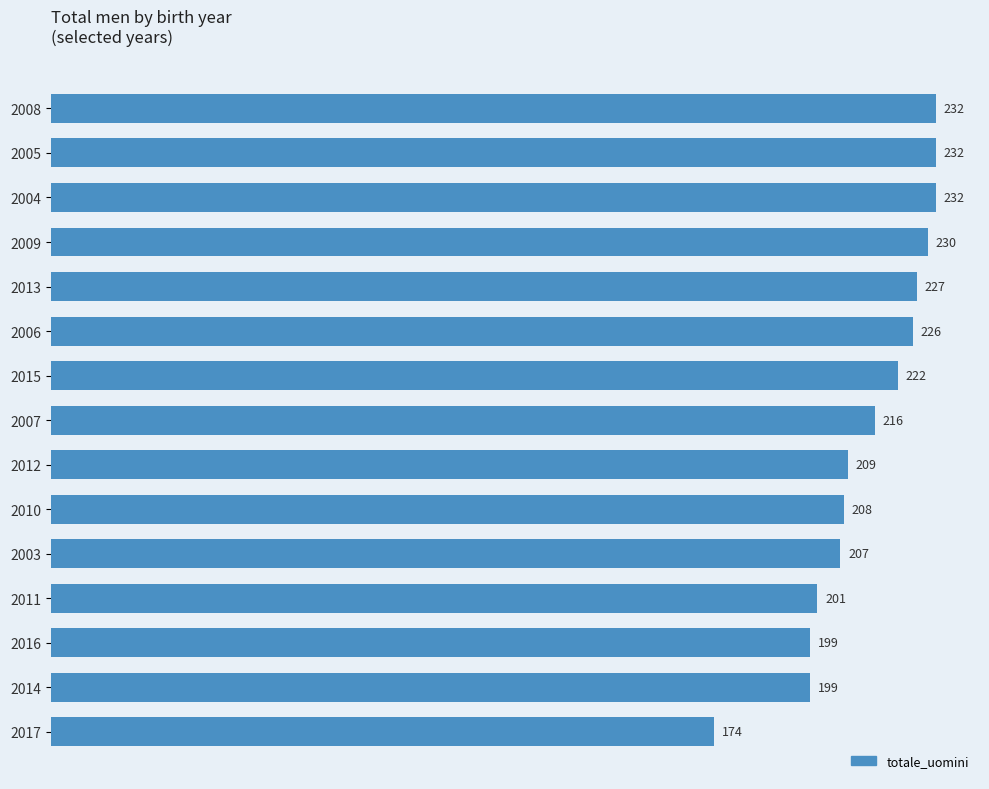

True or false: the data shows 94 at 2013.

False